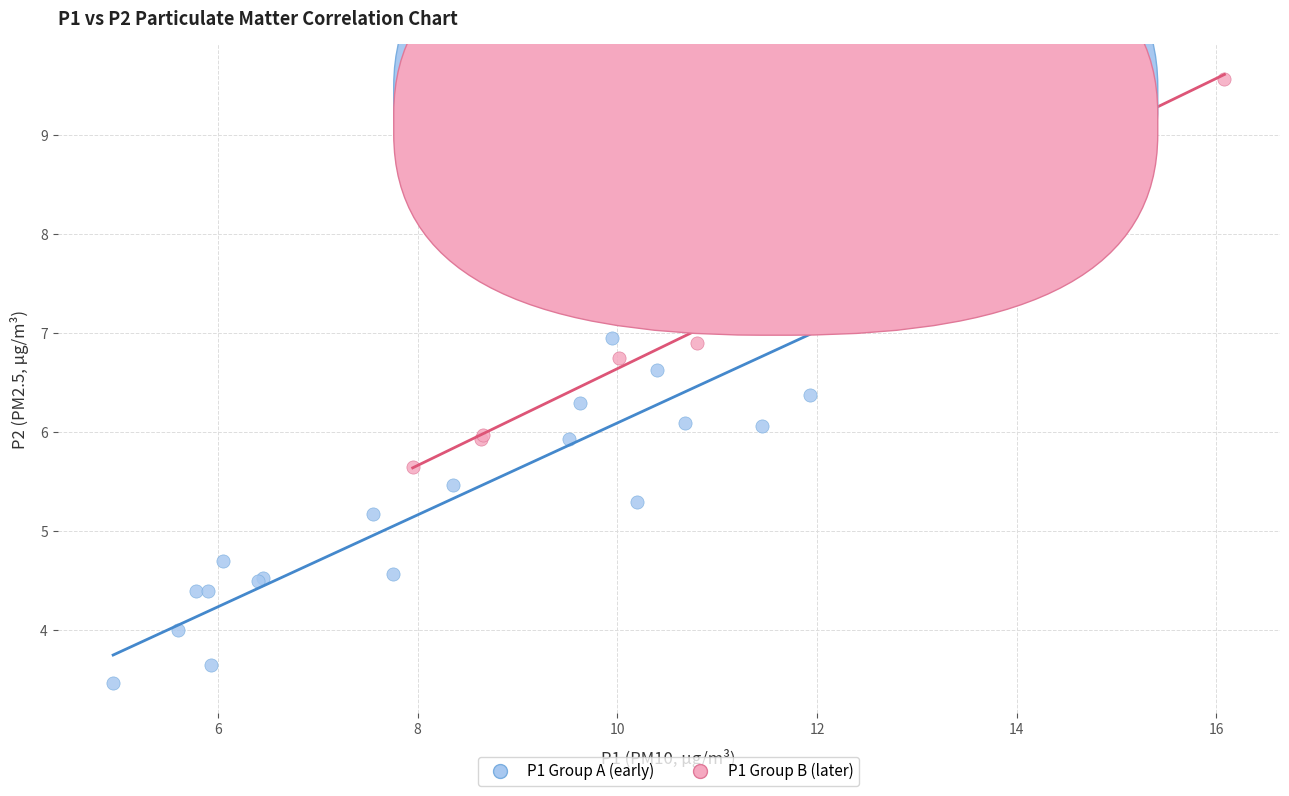

Which series has the largest Y range (max minus min)?

P1 Group A (early)